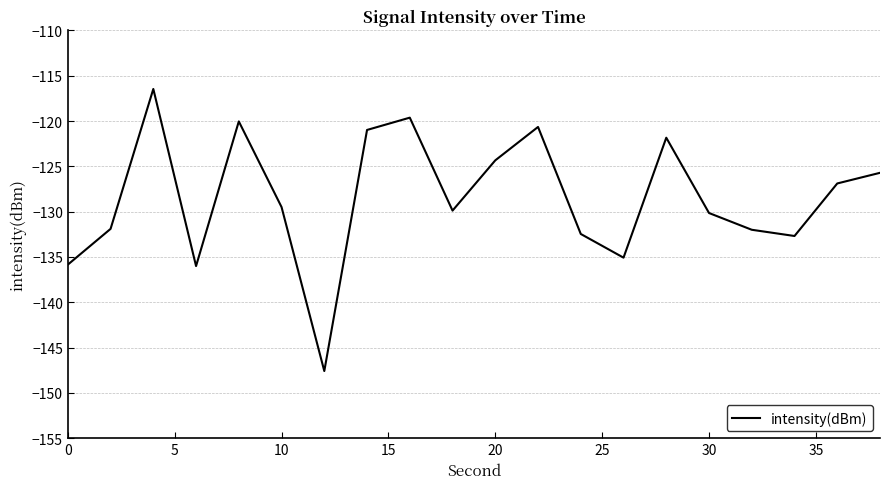

What is the difference between the maximum and minimum values?

31.1